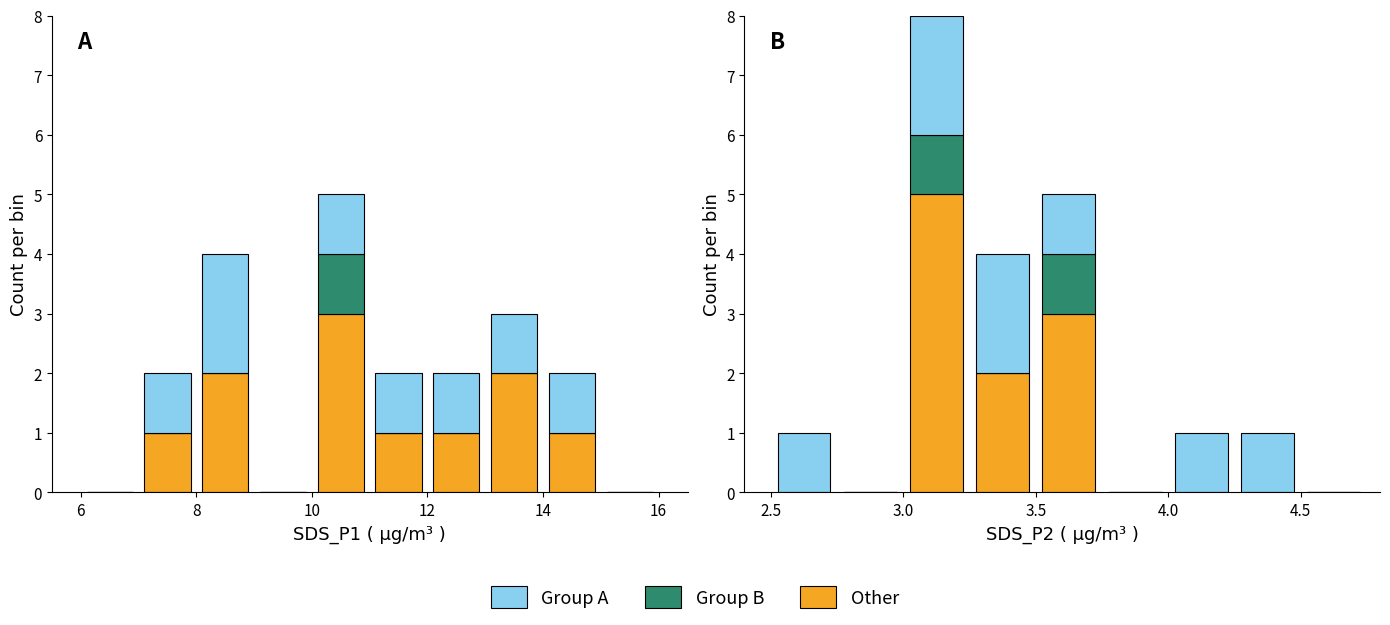

Is the value of Group B at 8 greater than the value of Group A at 10?

No